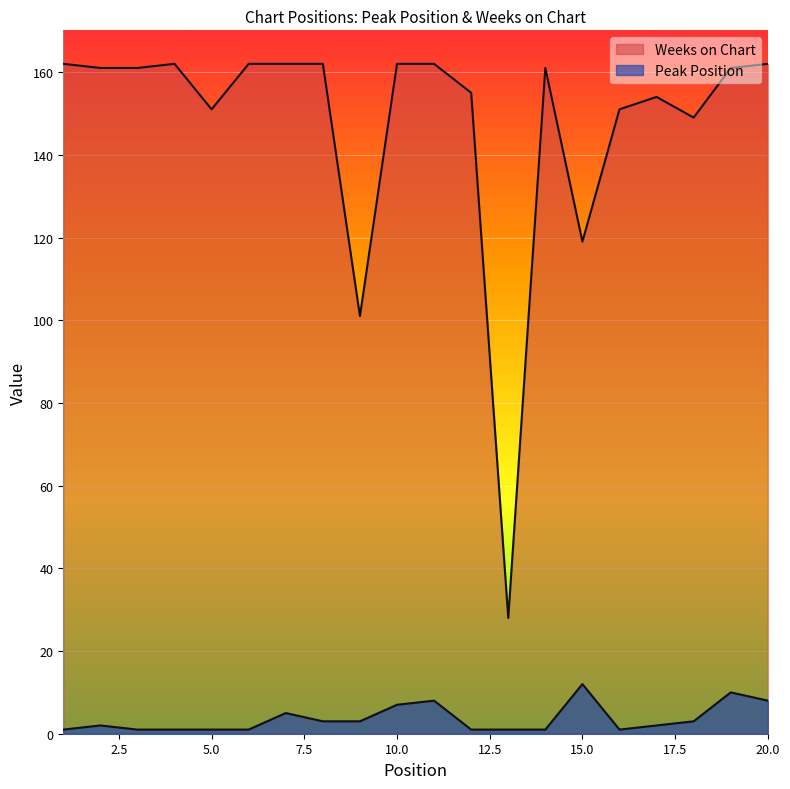

Which label corresponds to the smallest value in the chart?

1